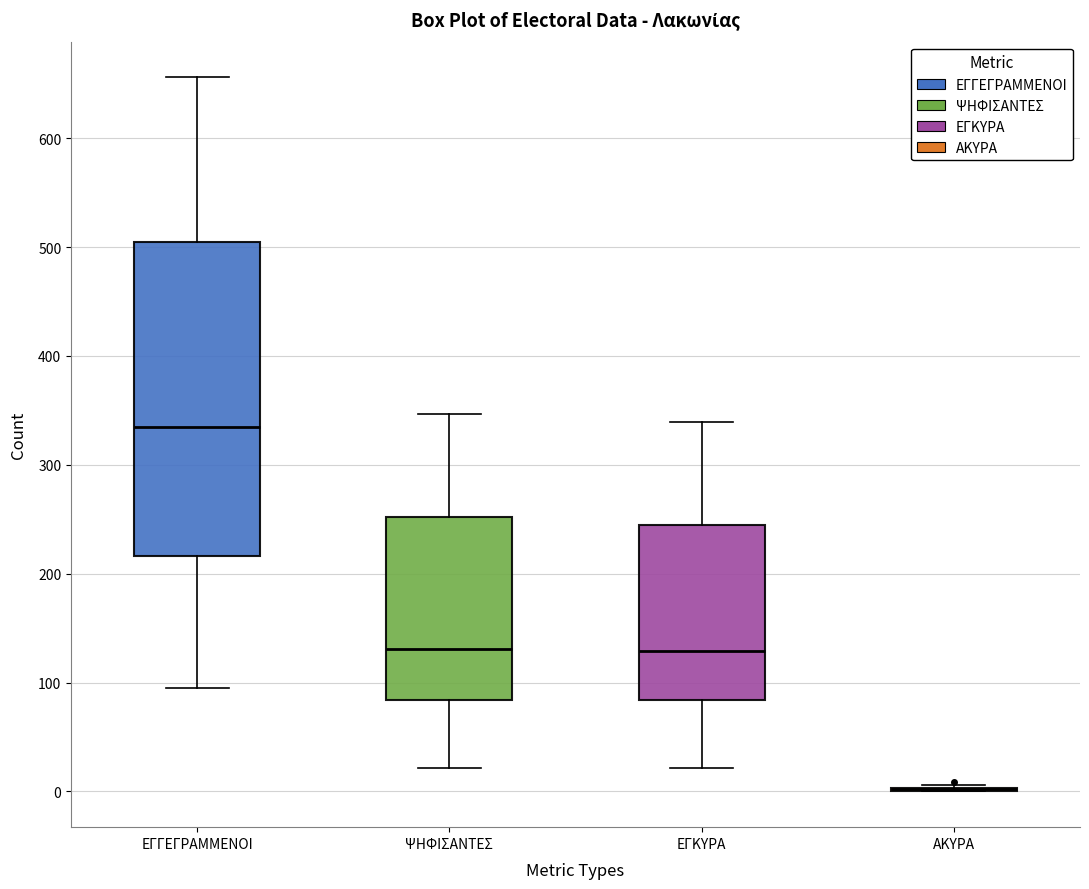

Reading left to right, read every box against the y-axis: the position of its median line, the range the box covers, and the ends of its whiskers. The values are not printed on the chart, so give them approximately, as read against the axis.

ΕΓΓΕΓΡΑΜΜΕΝΟΙ: median 330, box 220 to 510, whiskers 100 to 660
ΨΗΦΙΣΑΝΤΕΣ: median 130, box 80 to 250, whiskers 20 to 350
ΕΓΚΥΡΑ: median 130, box 80 to 240, whiskers 20 to 340
ΑΚΥΡΑ: box collapsed to a line at 0, whiskers 0 to 10